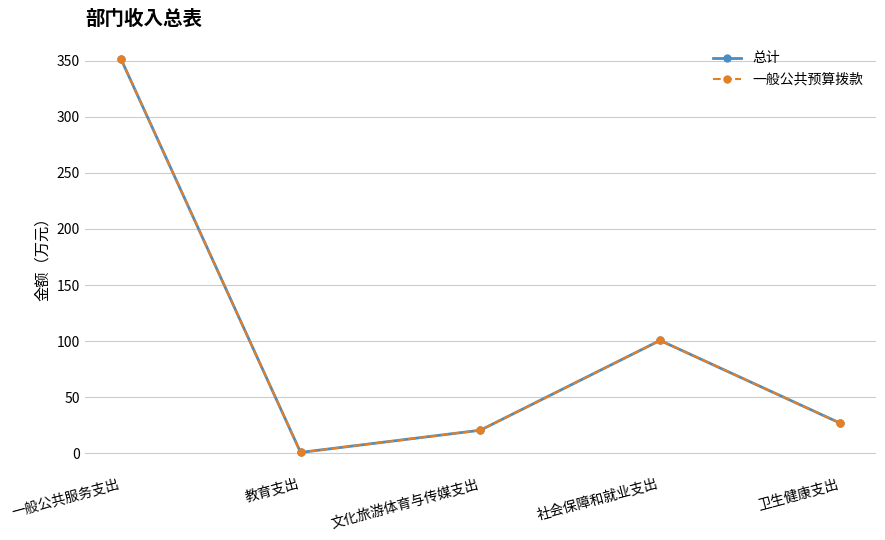

Is this an area chart (filled region under the line)?

No